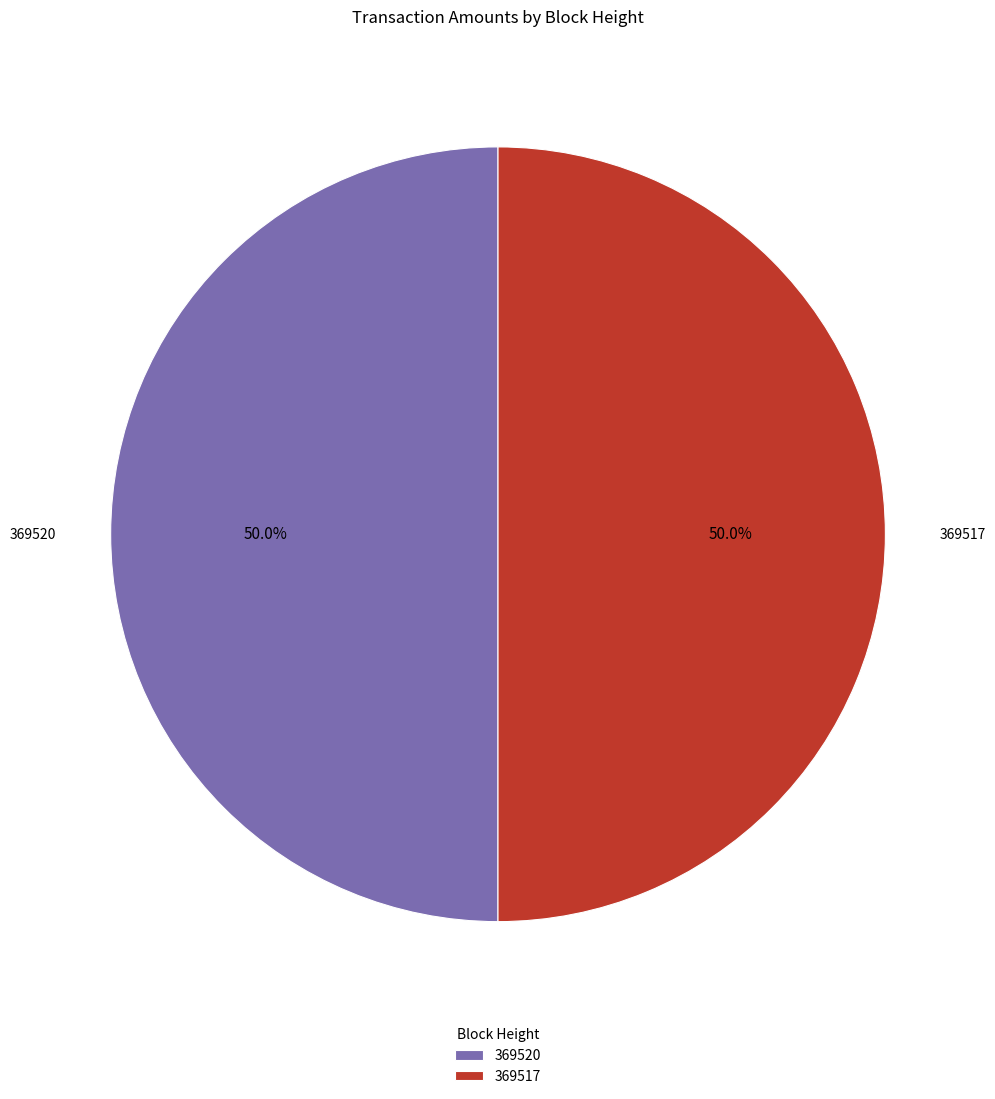

Combined, what portion of the pie is 369517 and 369520?

100.0%